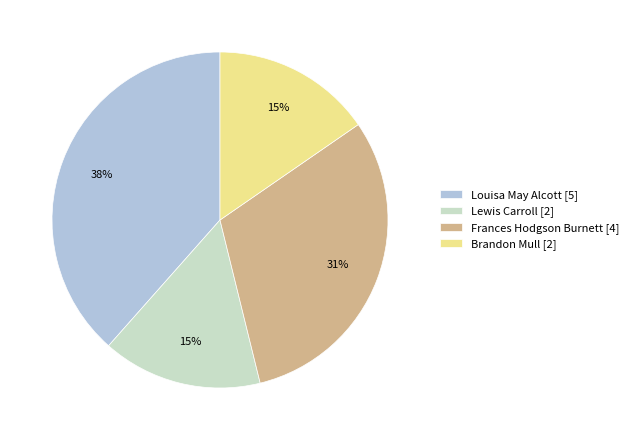

Which category has the biggest portion of the pie?

Louisa May Alcott [5]